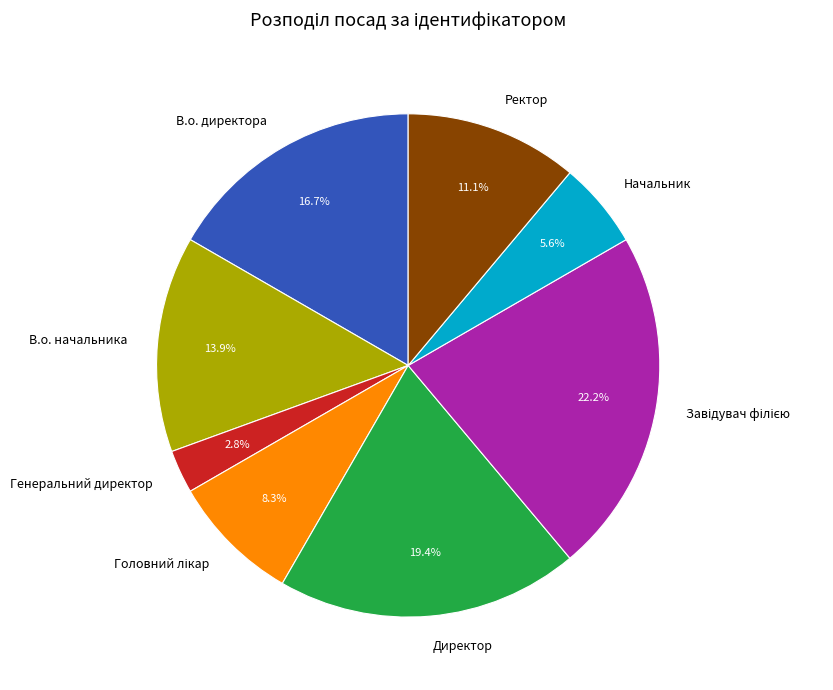

The Ректор slice represents 1% of the pie. True or false?

False